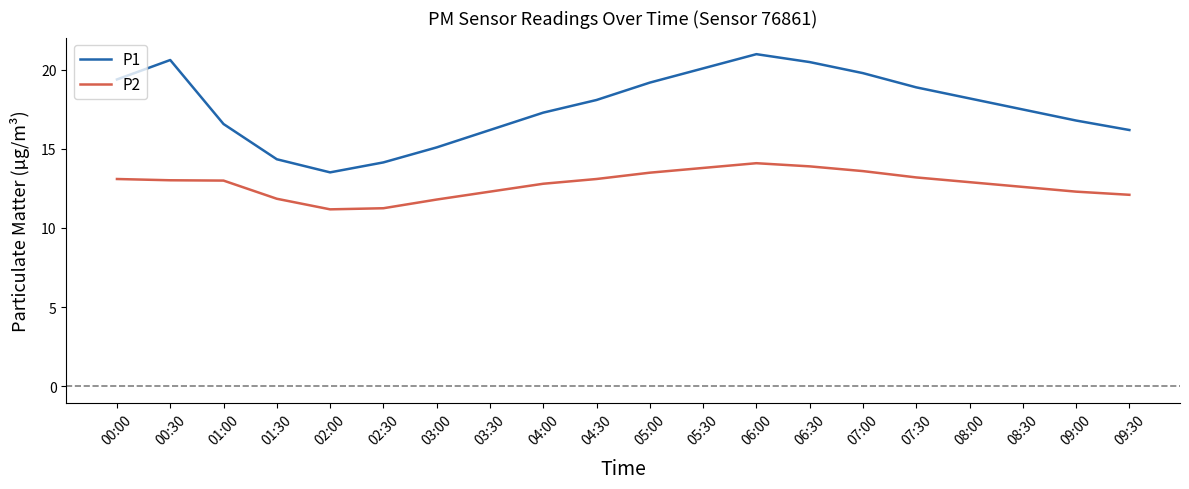

Does the chart display data point markers on the line(s)?

No